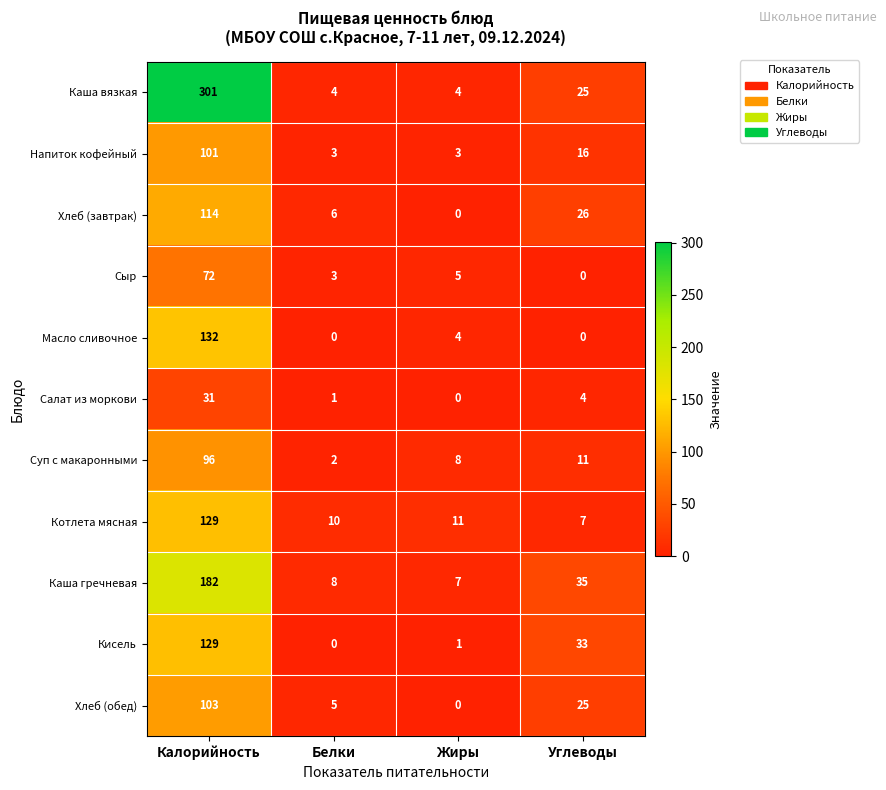

Which label corresponds to the largest value in the chart?

Калорийность